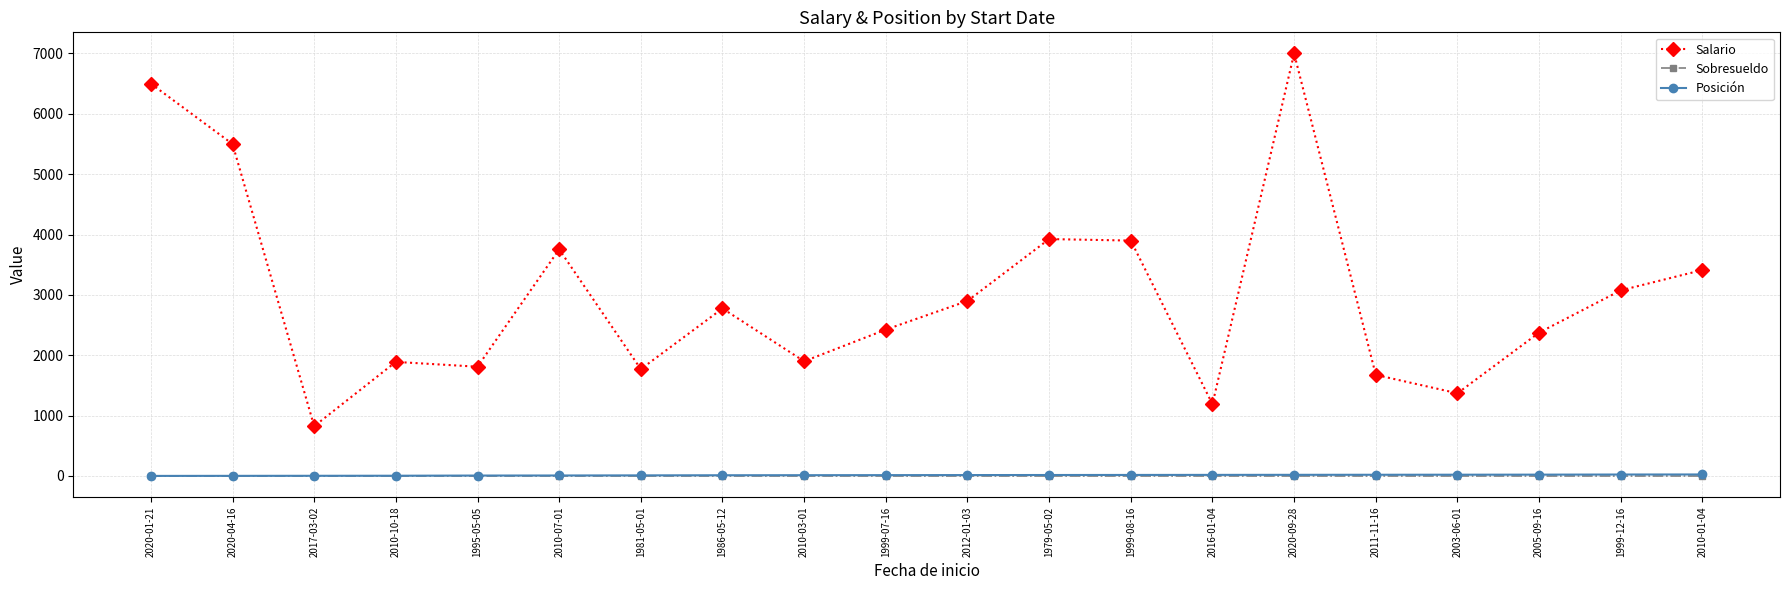

At how many categories does at least one series exceed 3544?

6